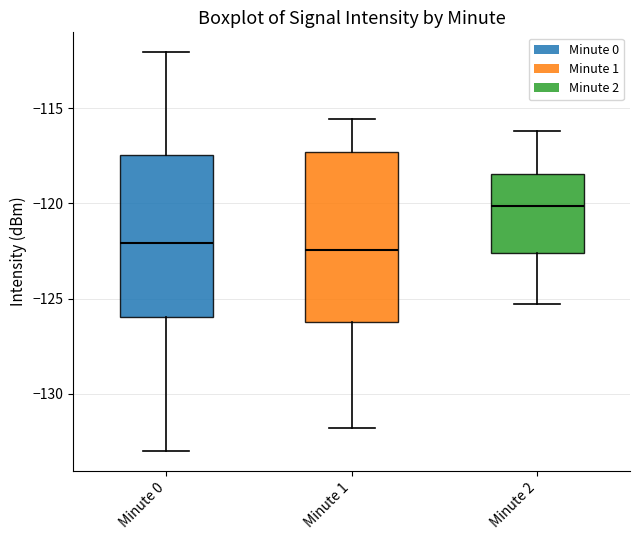

Where is the upper edge of the box for Minute 2 on the y-axis? The values are not printed on the chart, so give them approximately, as read against the axis.

-118.5